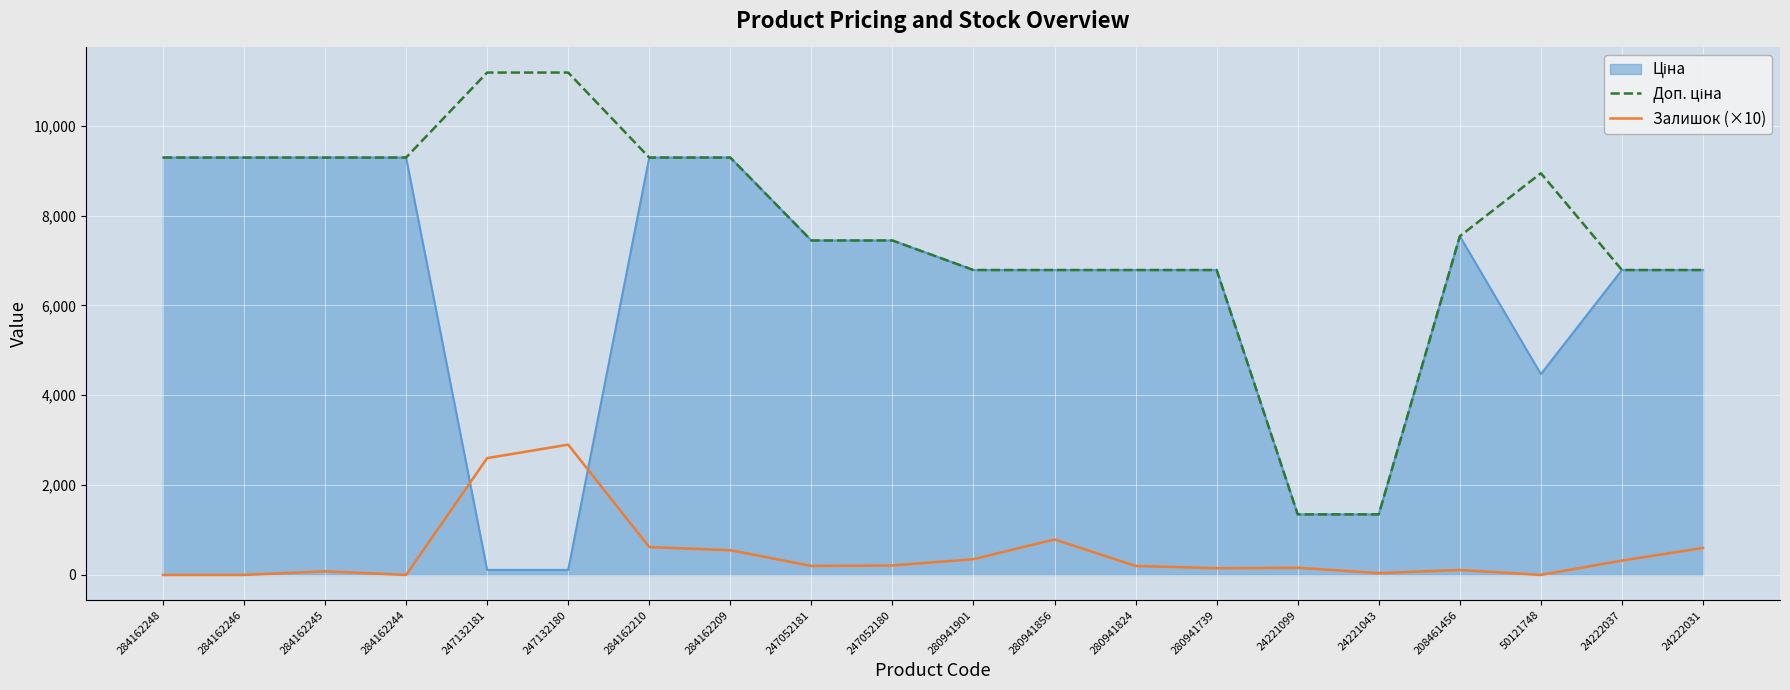

True or false: Залишок (×10) has a value of 1040.4 at 247132180.

False